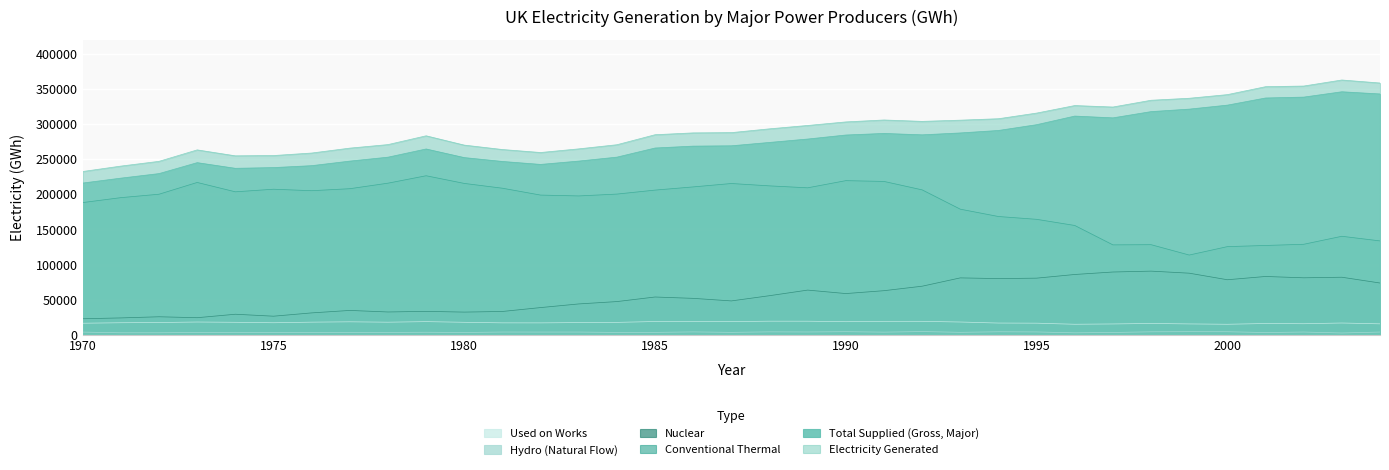

How many series are shown in this chart?

6